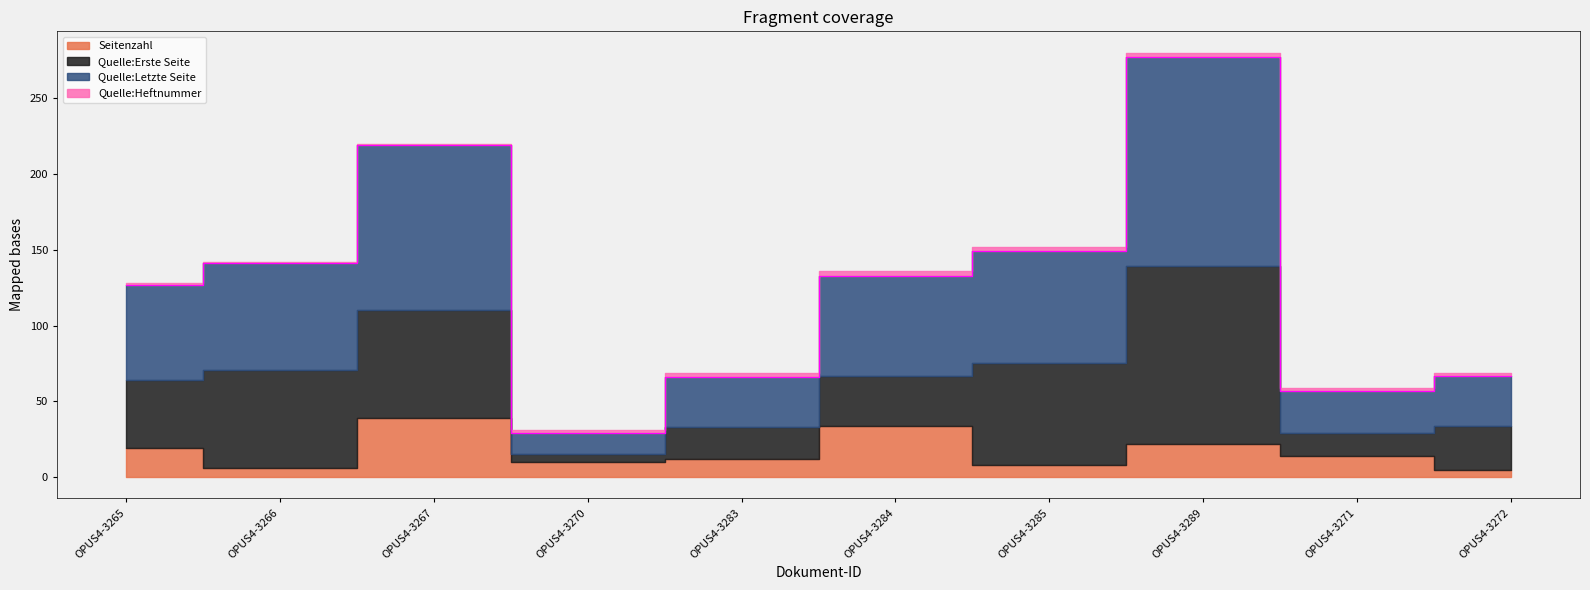

At which label is Quelle:Letzte Seite closest to 76?

OPUS4-3285